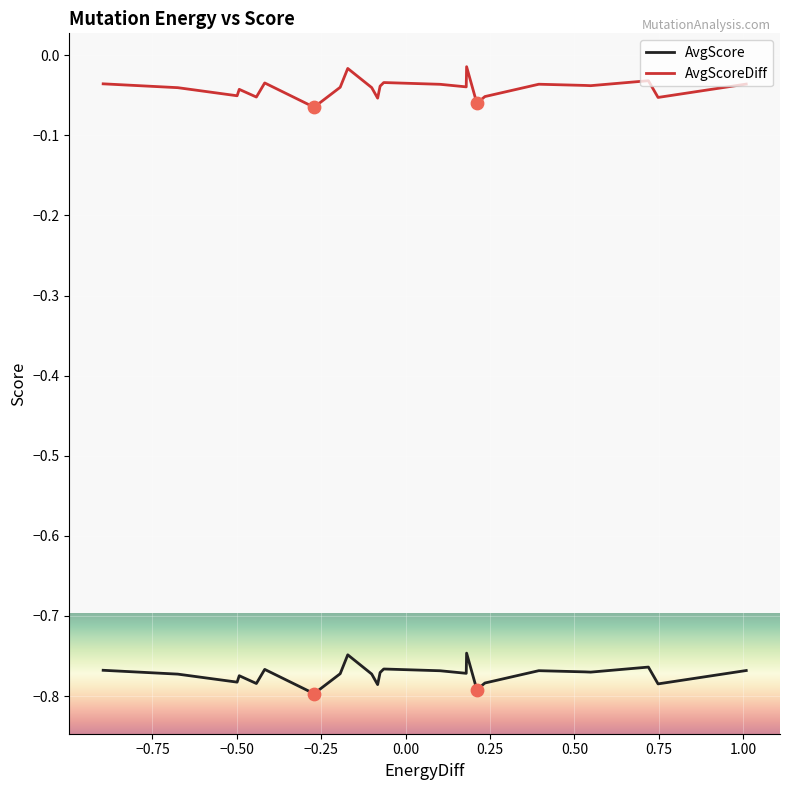

True or false: AvgScore and AvgScoreDiff cross at least once.

False